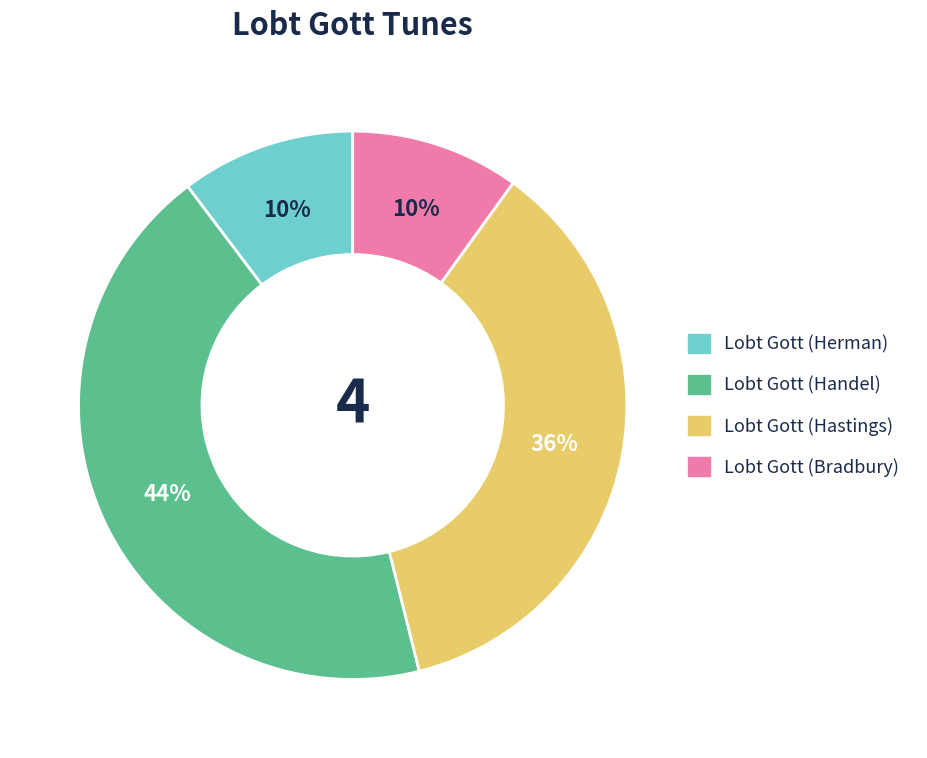

Is it true that Lobt Gott (Handel) is 44% of the pie?

True